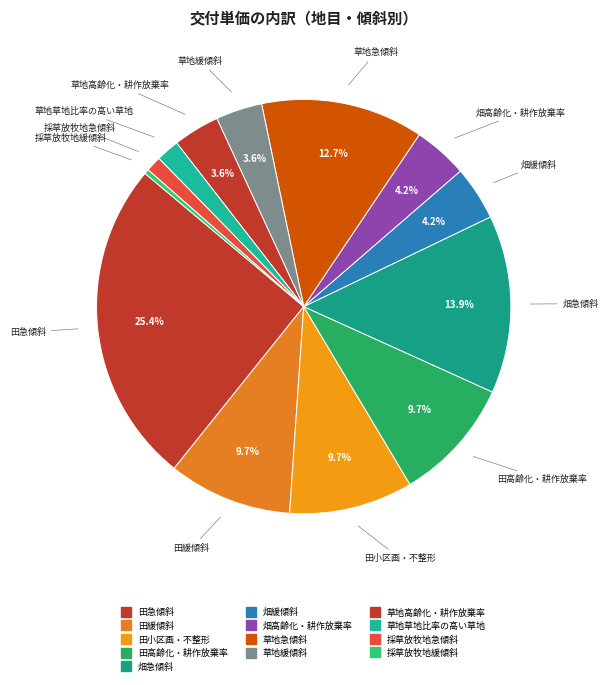

Which category has the smallest portion of the pie?

採草放牧地緩傾斜